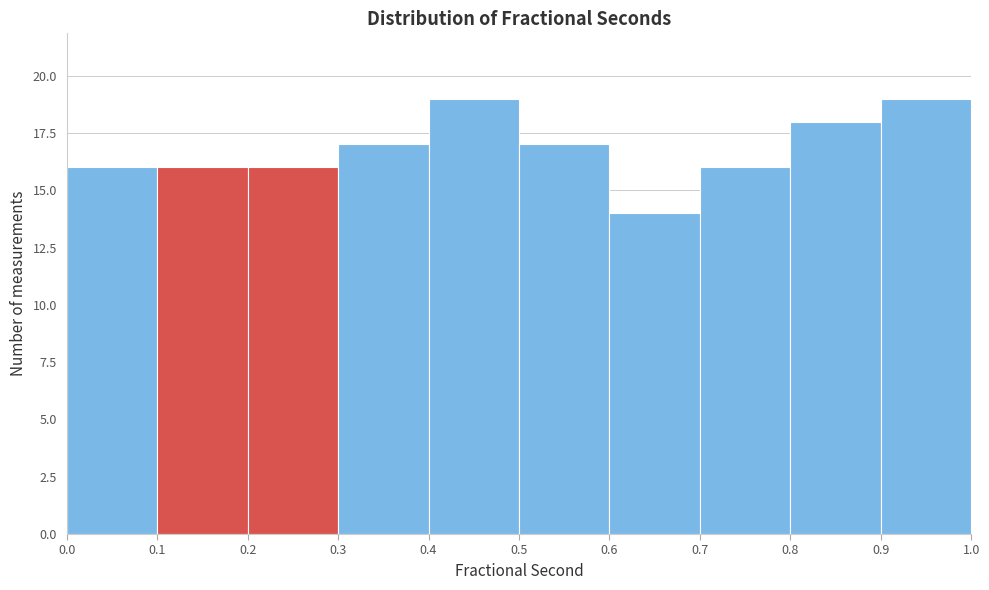

Reading left to right, list every bar in this chart as the range it spans on the x-axis followed by its height. The values are not printed on the chart, so give them approximately, as read against the axis.

0.0 to 0.1: 16
0.1 to 0.2: 16
0.2 to 0.3: 16
0.3 to 0.4: 17
0.4 to 0.5: 19
0.5 to 0.6: 17
0.6 to 0.7: 14
0.7 to 0.8: 16
0.8 to 0.9: 18
0.9 to 1.0: 19